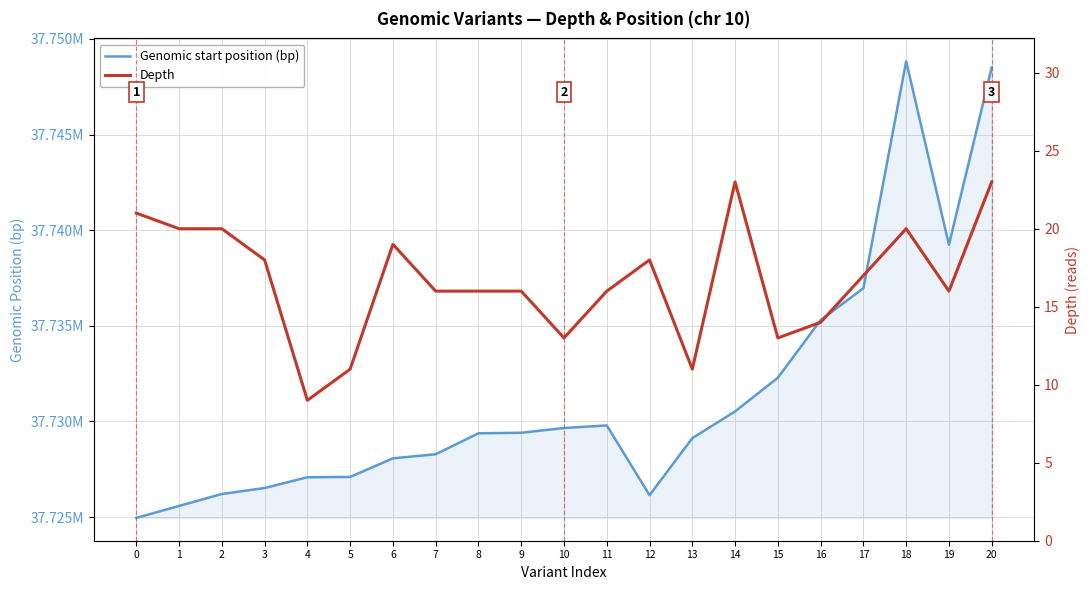

What is the maximum value for Genomic start position (bp)?

37748830